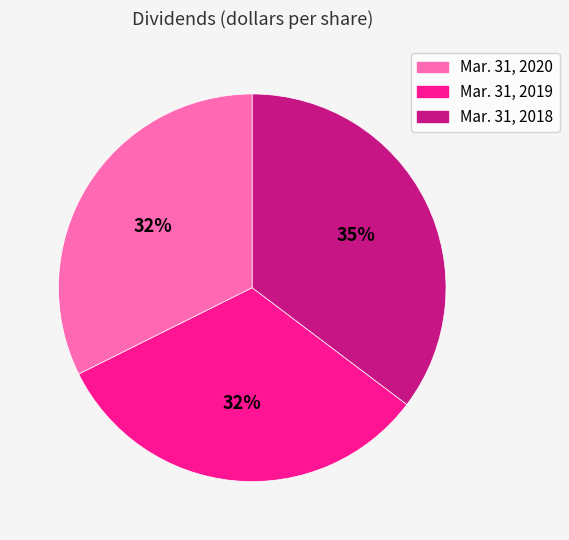

What percentage is the Mar. 31, 2018 slice, to the nearest percent?

35%